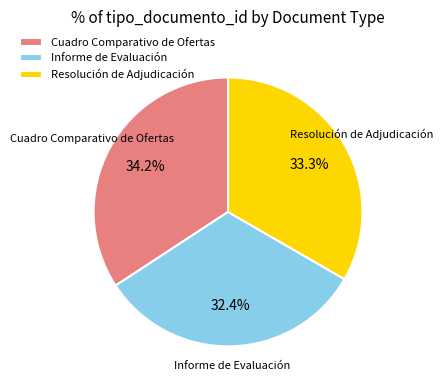

True or false: Informe de Evaluación accounts for 32% of the total.

True